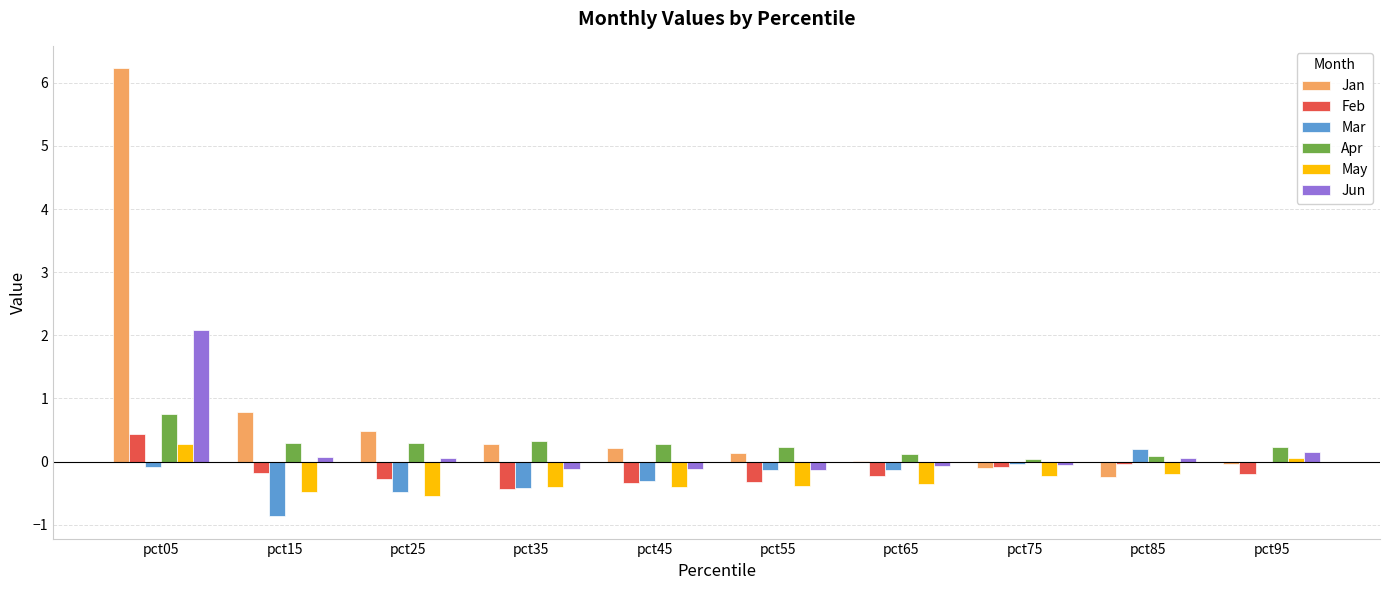

Is it true that Feb equals 0.4 at pct05?

True